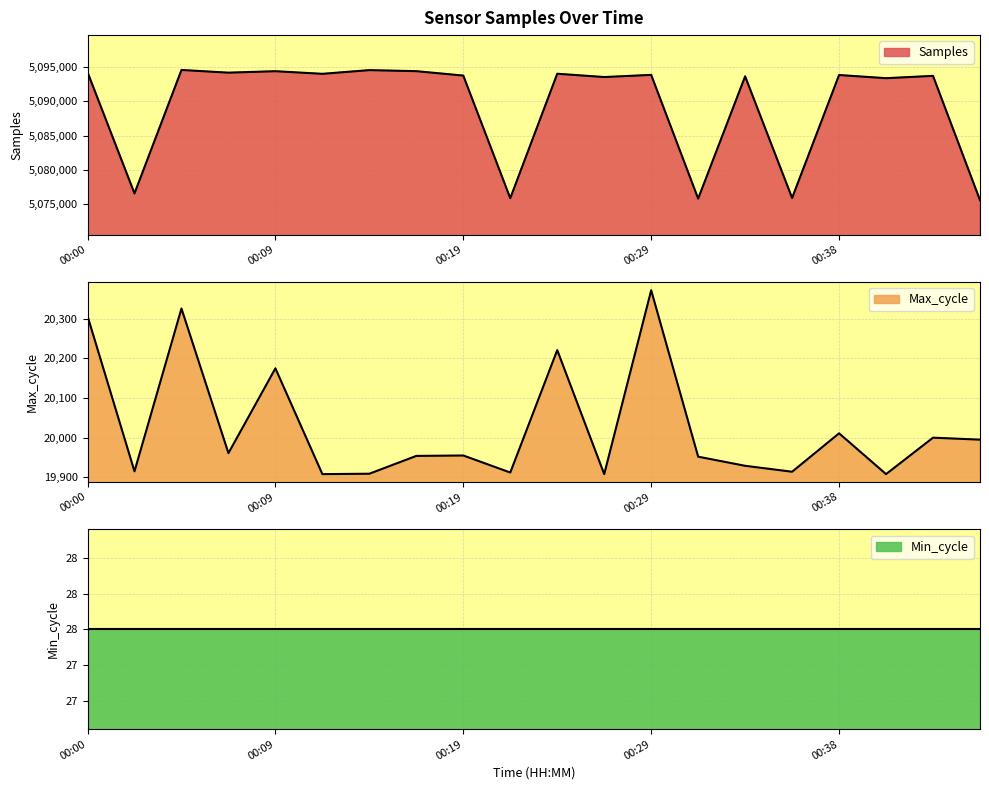

Is it true that Max_cycle equals 6706 at 00:21?

False